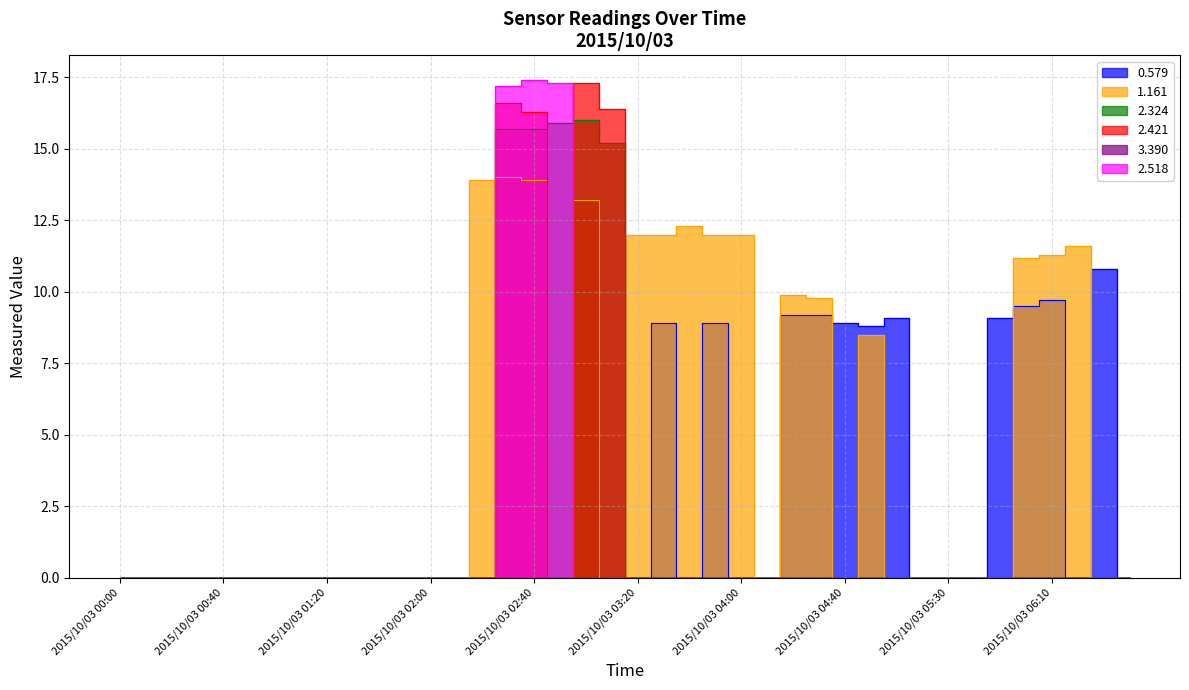

What position from the left is 2015/10/03 05:40?

34